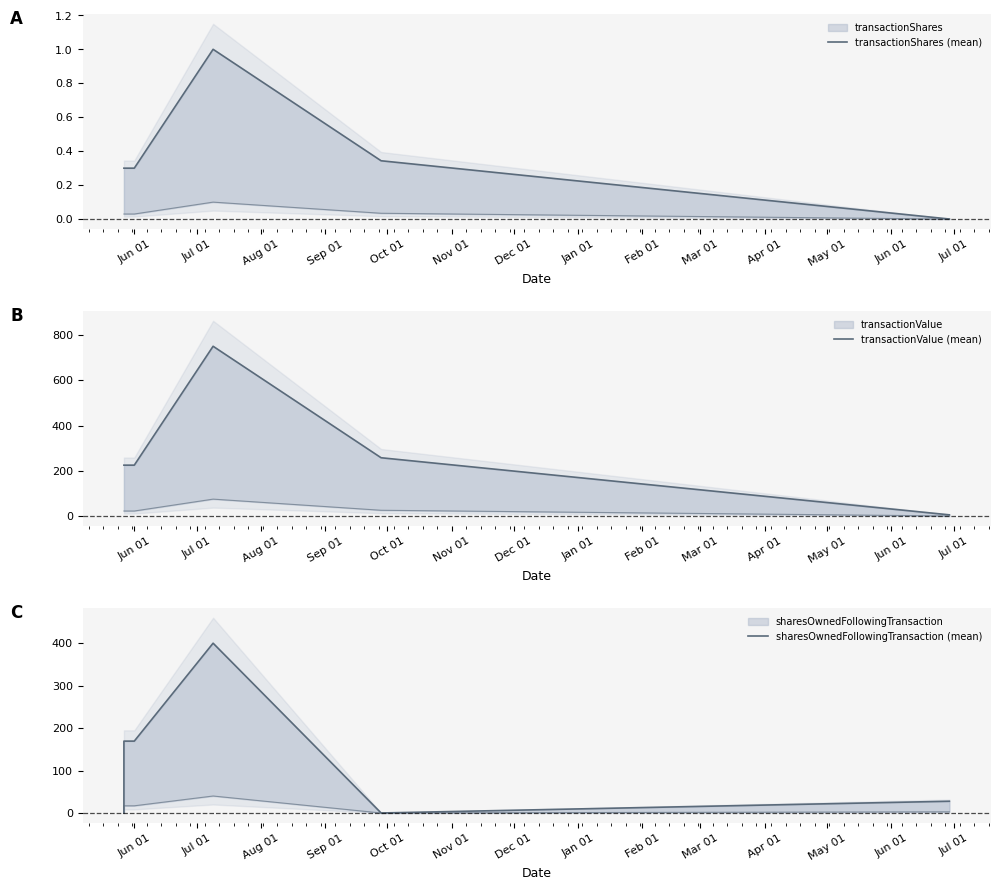

Reading left to right, what are all the values shown in this chart?

transactionShares (mean): 0.3	0.3	0.3	1.0	0.3	0.0
transactionValue (mean): 225.0	225.0	225.0	750.0	257.7	5.6
sharesOwnedFollowingTransaction (mean): 0.0	169.3	169.3	400.0	0.0	27.7